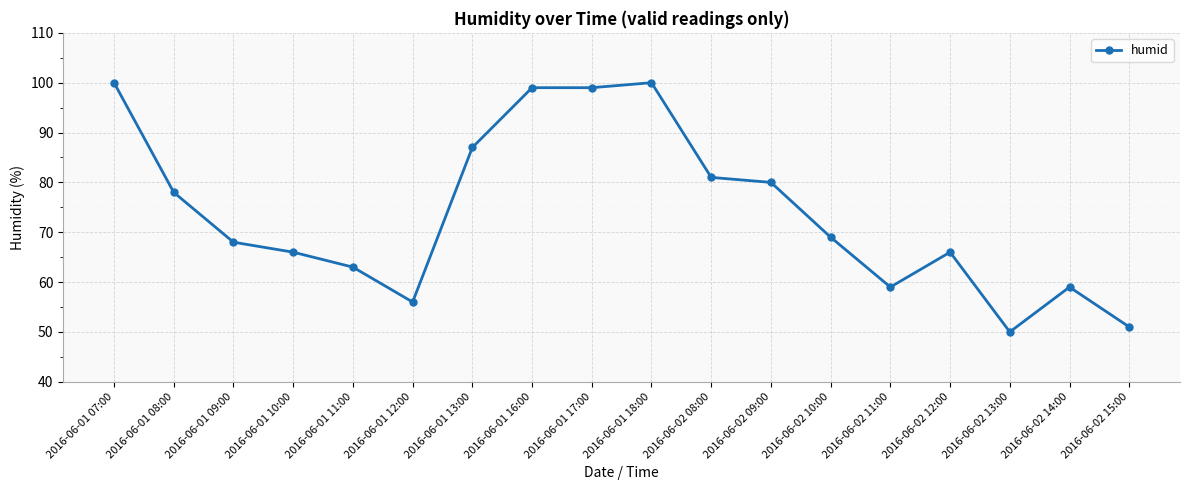

How many values are below 69?

9